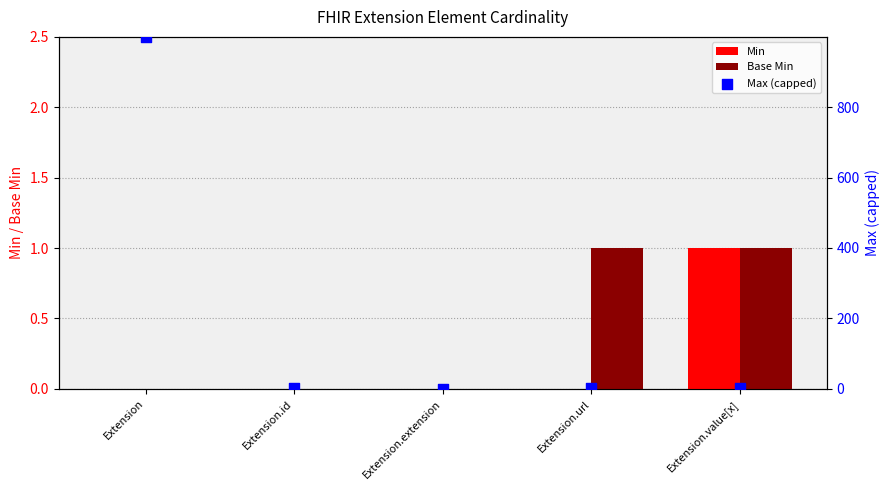

At how many categories does at least one series exceed 884?

1